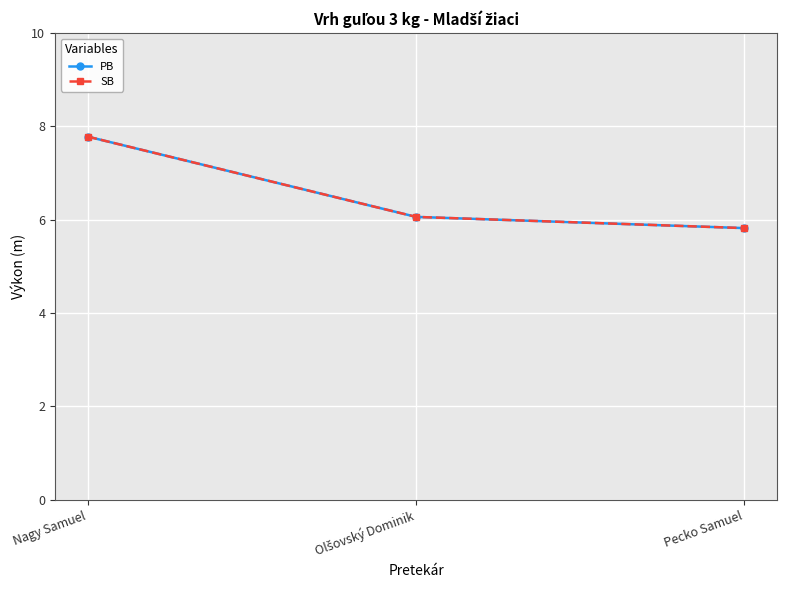

Read the PB value at Olšovský Dominik.

6.1